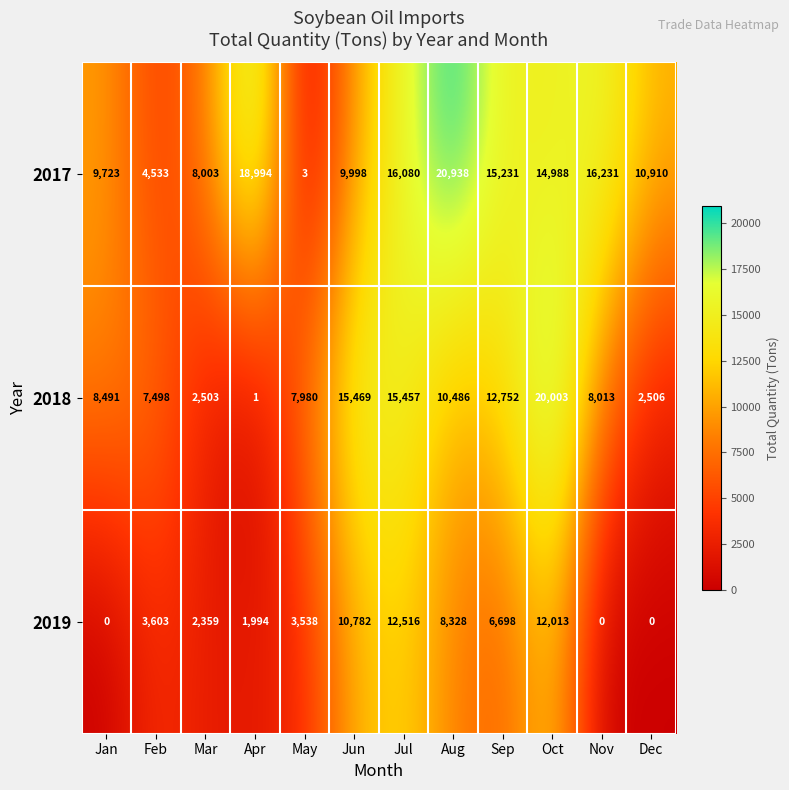

The value of 2019 at Mar is 1022. True or false?

False